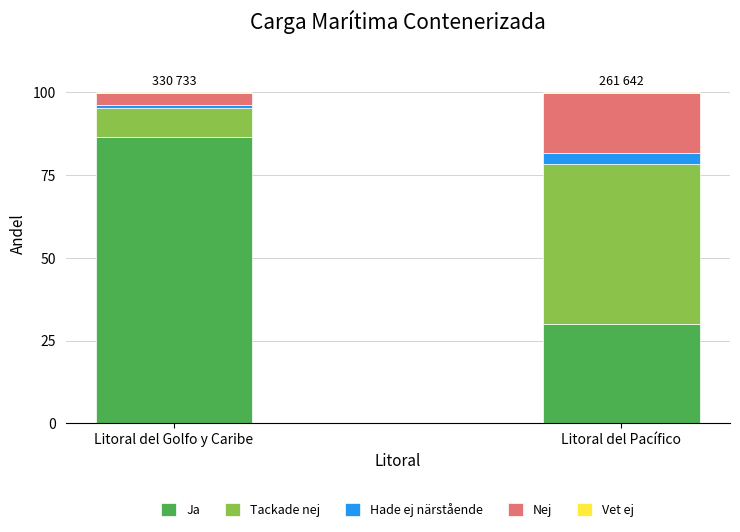

Which category has the highest value in the Ja series?

Litoral del Golfo y Caribe